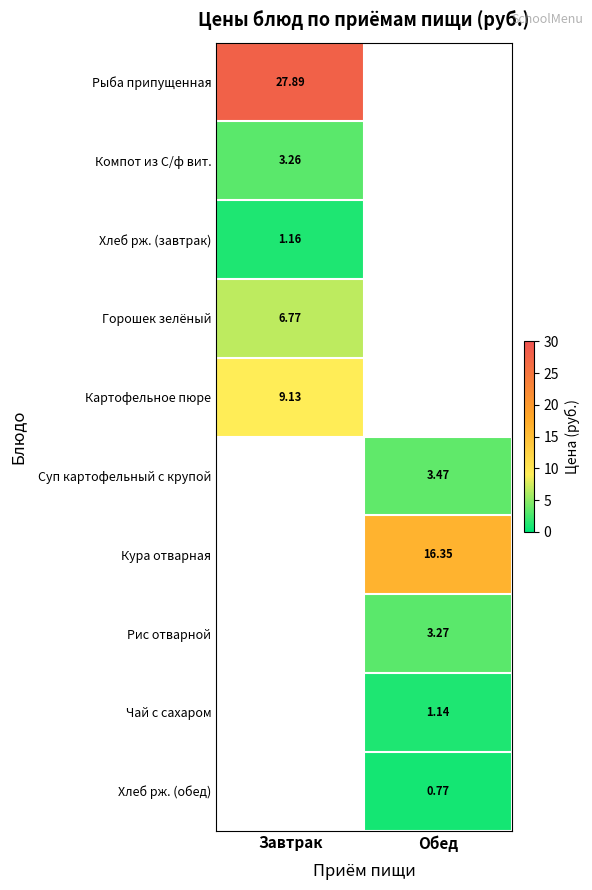

Is the value of Суп картофельный с крупой at Обед greater than the value of Горошек зелёный at Завтрак?

No